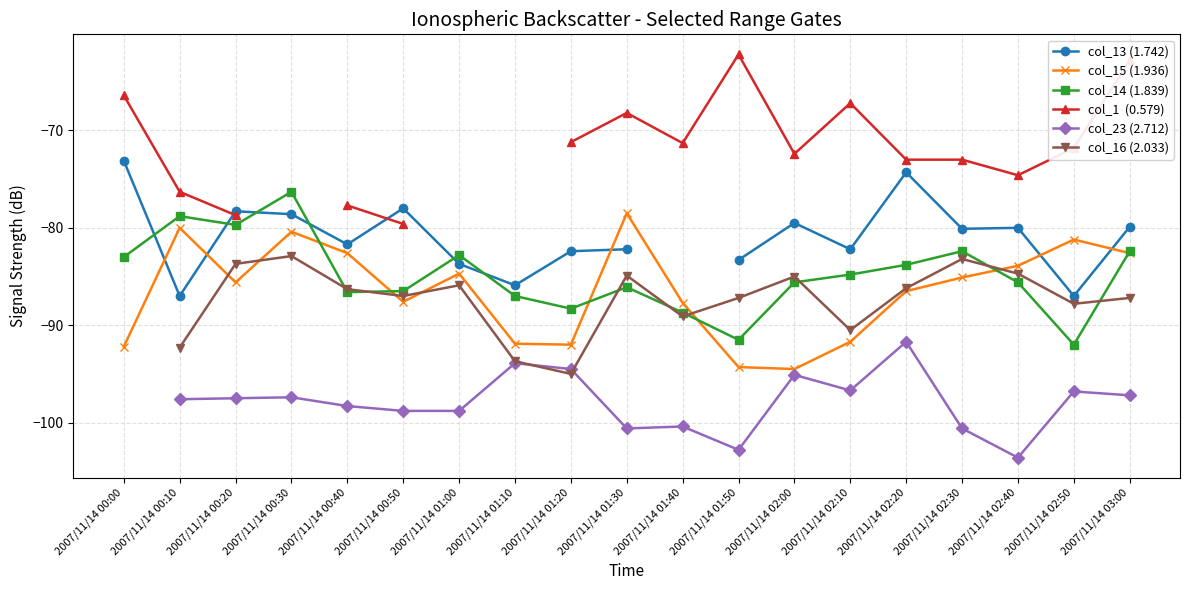

Which series changed the most between 2007/11/14 00:50 and 2007/11/14 01:30?

col_1  (0.579)